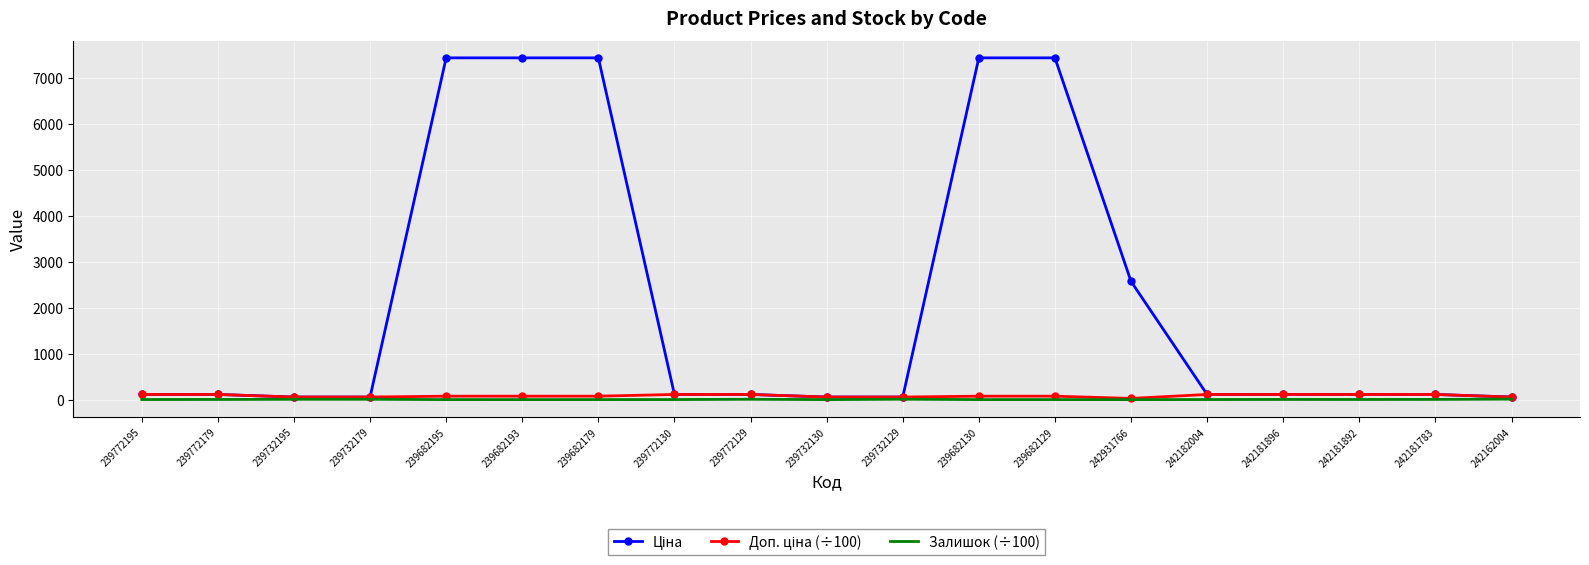

True or false: Ціна has a value of 55.9 at 239732195.

True